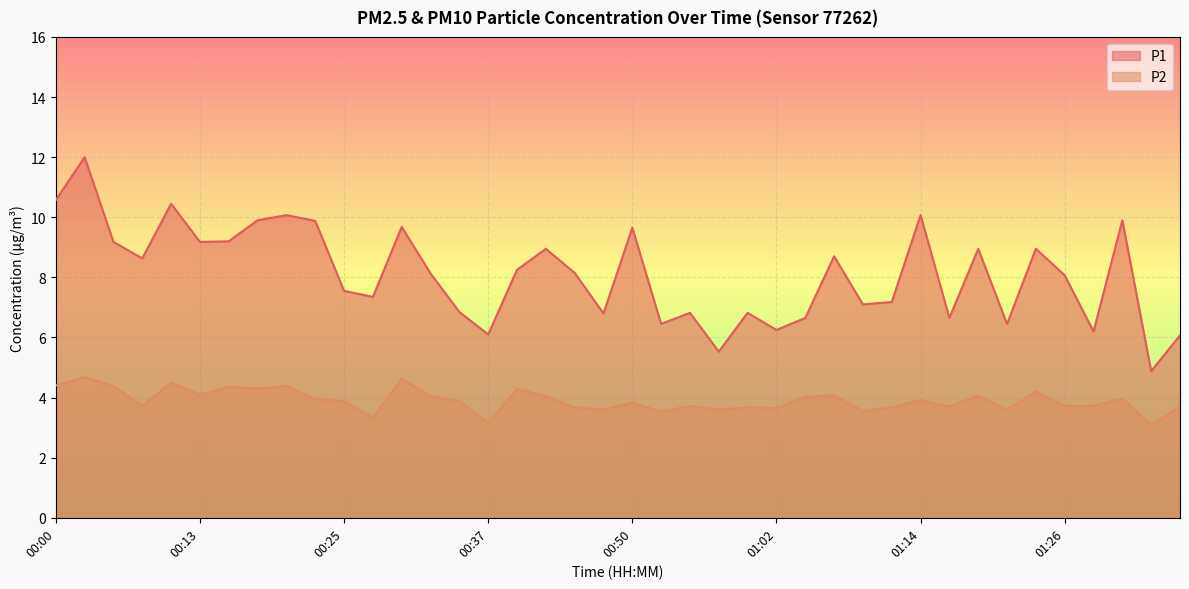

What is the sum of all P2 values?

156.3